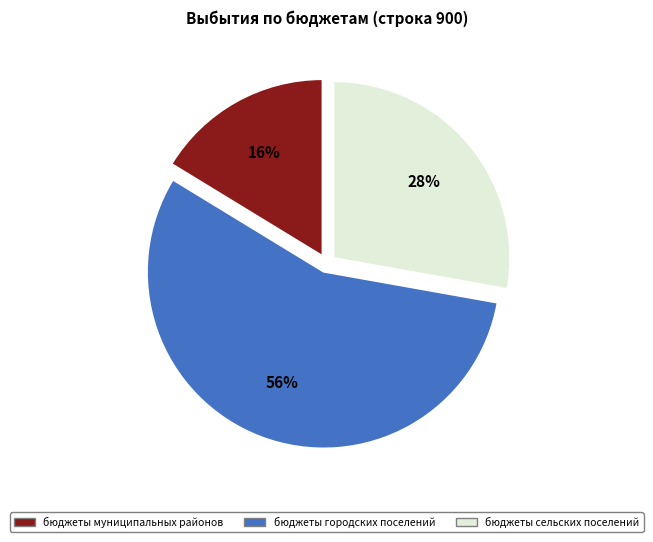

Is it true that бюджеты городских поселений is 62% of the pie?

False